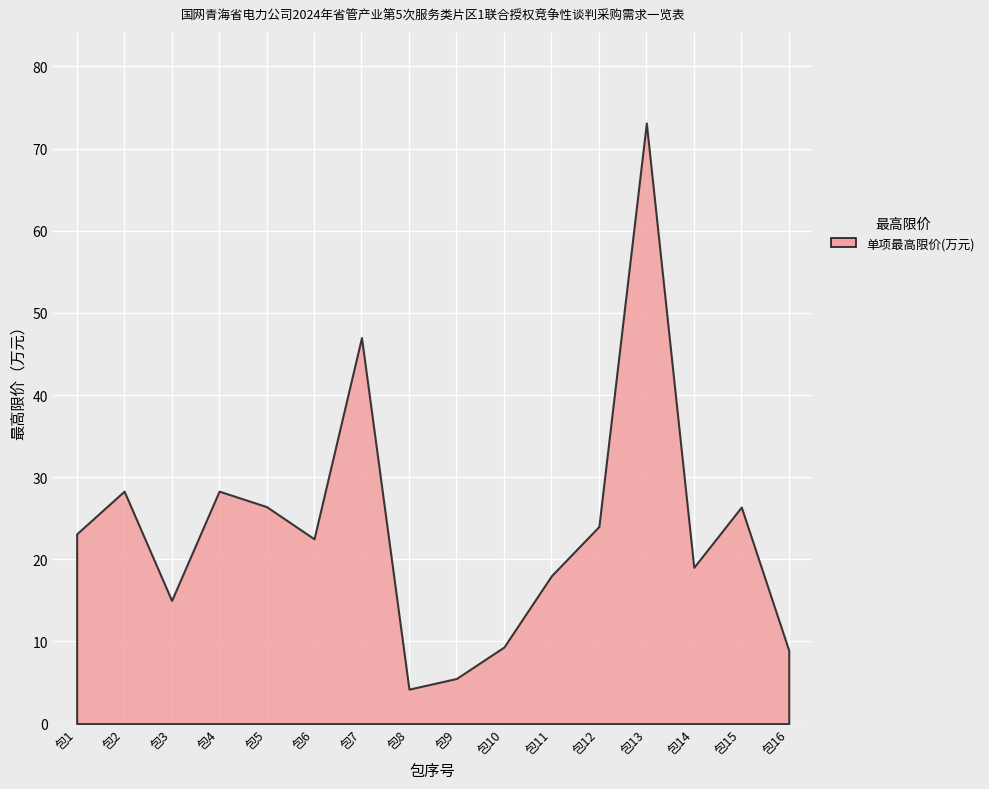

What value does the data have at 包1?

23.1